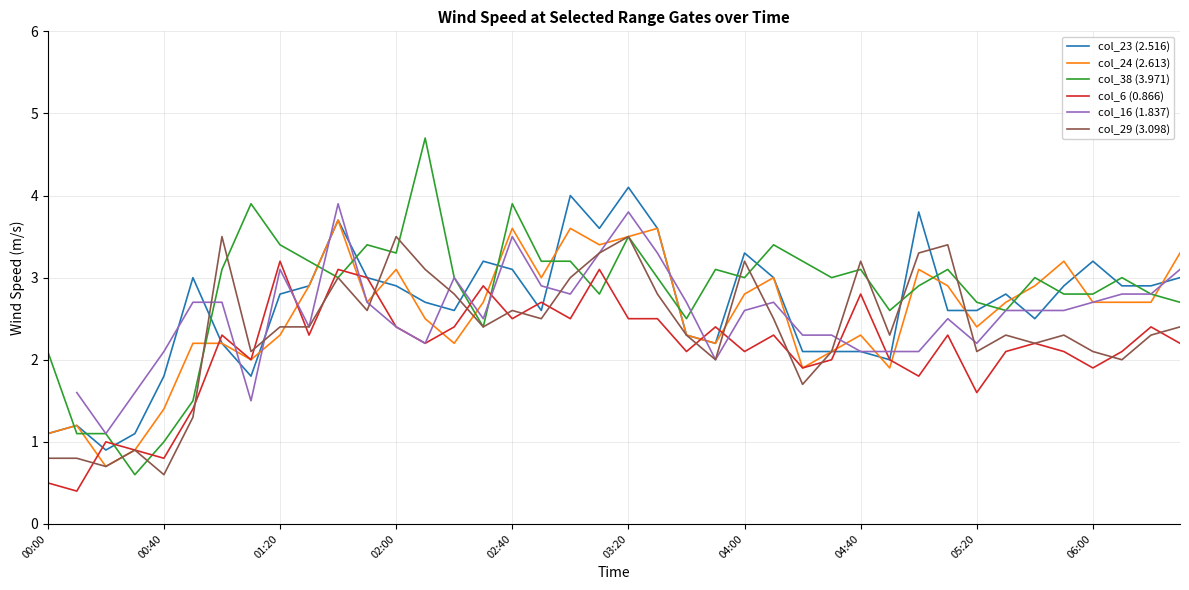

How many col_16 (1.837) values are between 2 and 3?

28